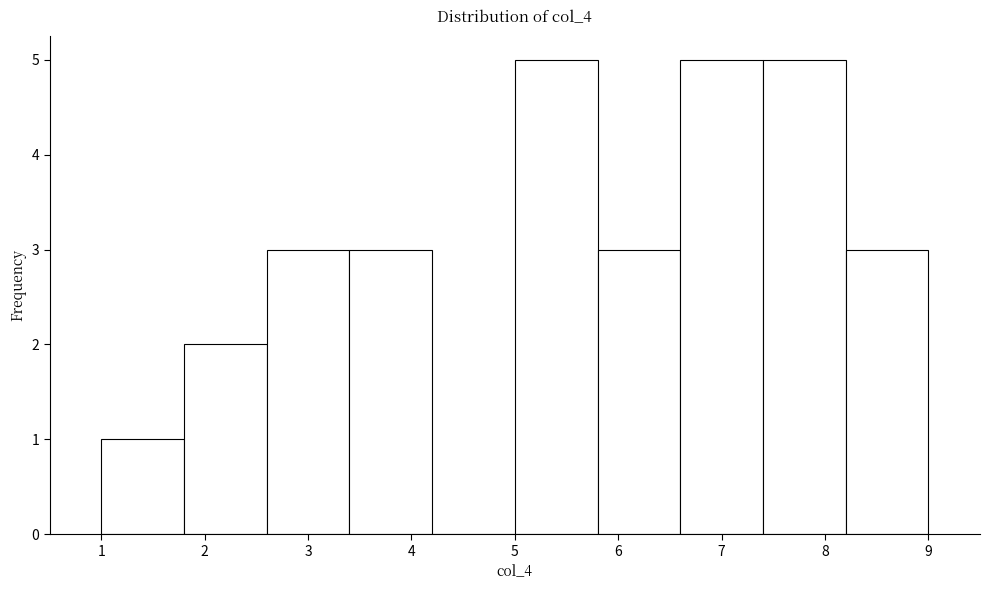

Reading left to right, list every bar in this chart as the range it spans on the x-axis followed by its height. The values are not printed on the chart, so give them approximately, as read against the axis.

1.0 to 1.8: 1
1.8 to 2.6: 2
2.6 to 3.4: 3
3.4 to 4.2: 3
4.2 to 5.0: 0
5.0 to 5.8: 5
5.8 to 6.6: 3
6.6 to 7.4: 5
7.4 to 8.2: 5
8.2 to 9.0: 3